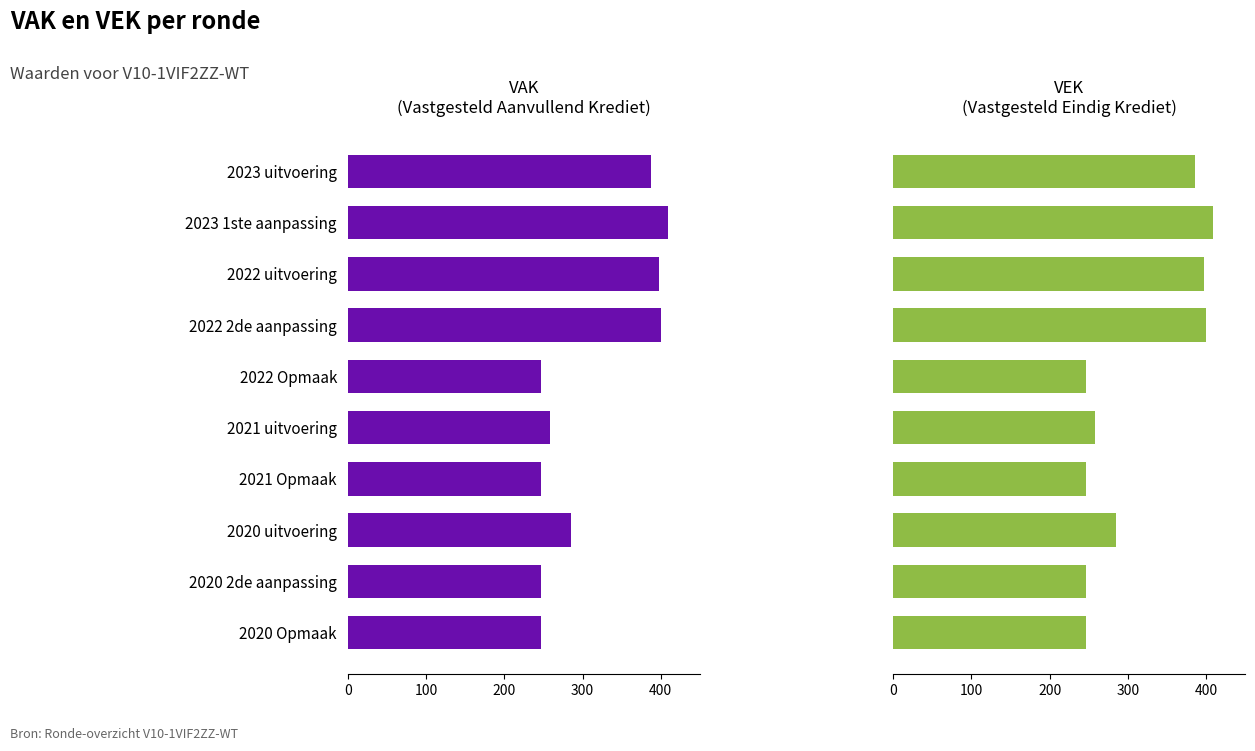

Is the value of VEK at 2020 Opmaak greater than the value of VAK at 2021 Opmaak?

No